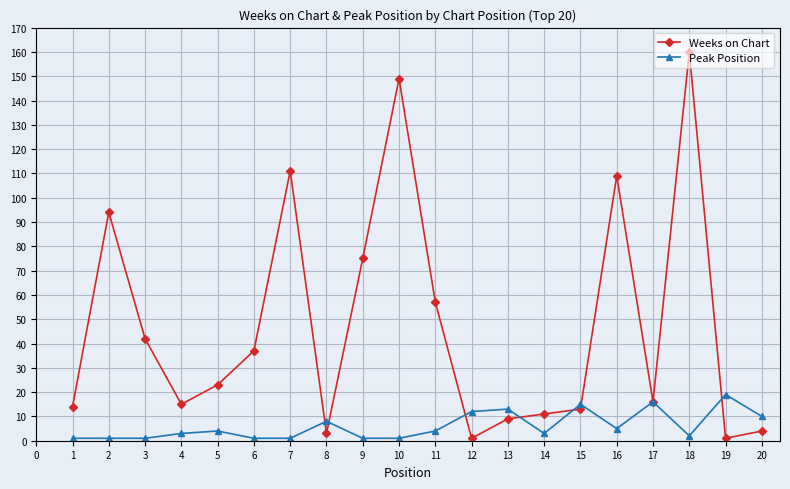

Between which two adjacent categories do Weeks on Chart and Peak Position first intersect?

7 and 8